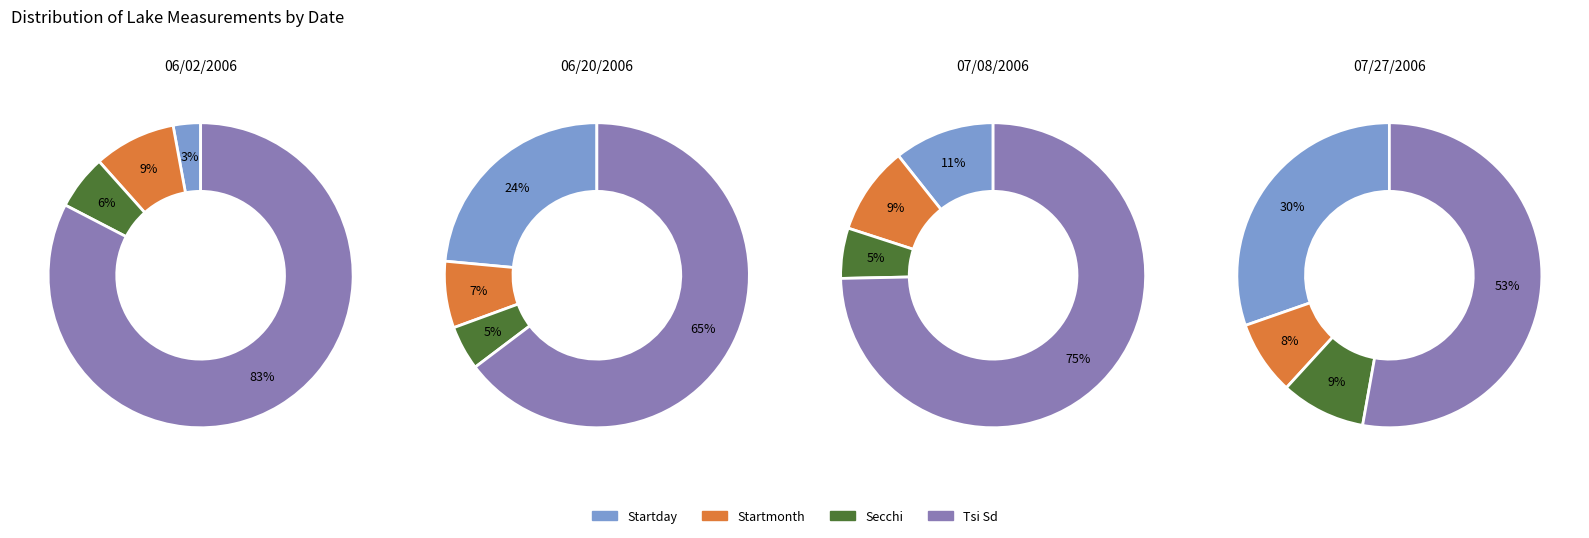

True or false: Startday accounts for 10% of the total.

True